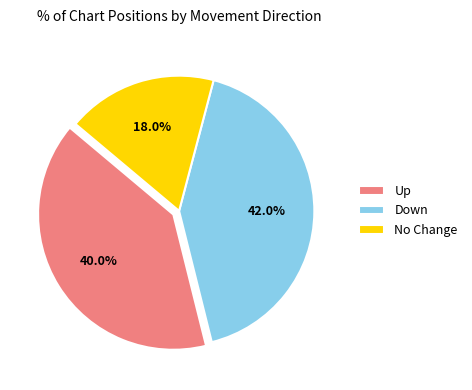

Count the number of slices in the pie.

3